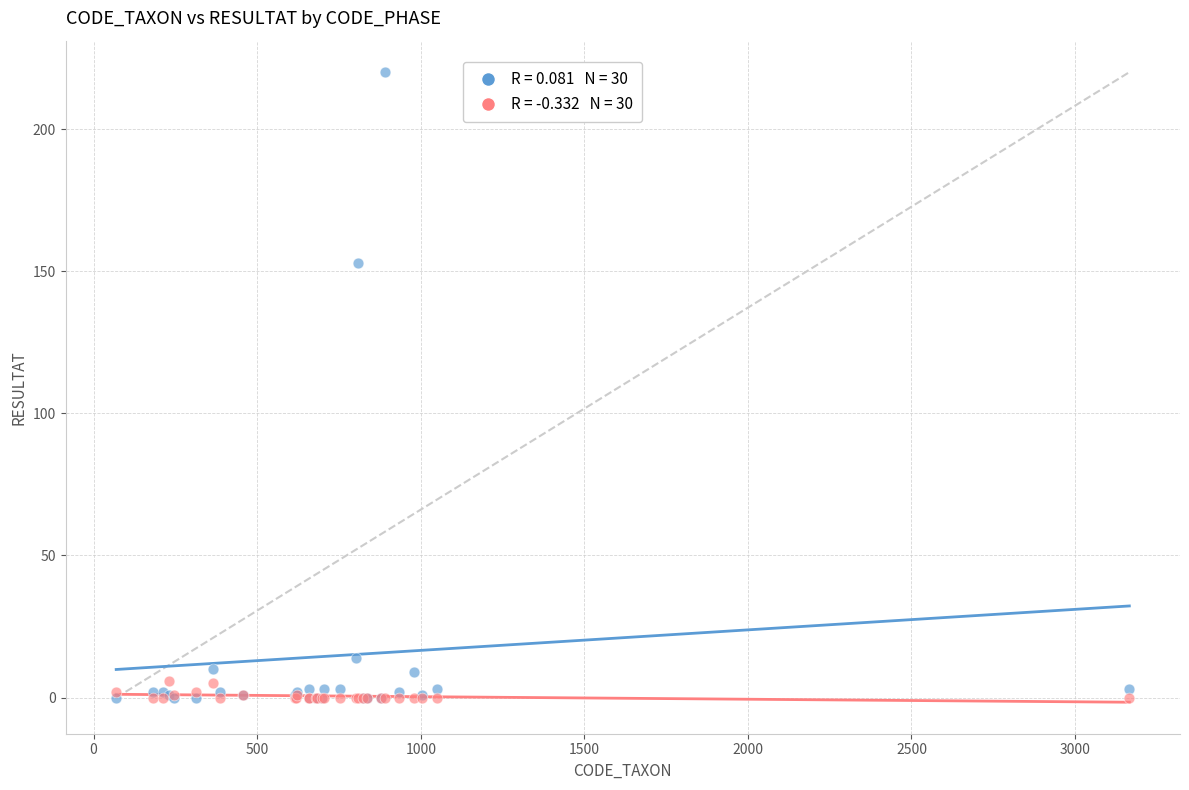

Across all series, what Y value is closest to 110?

153